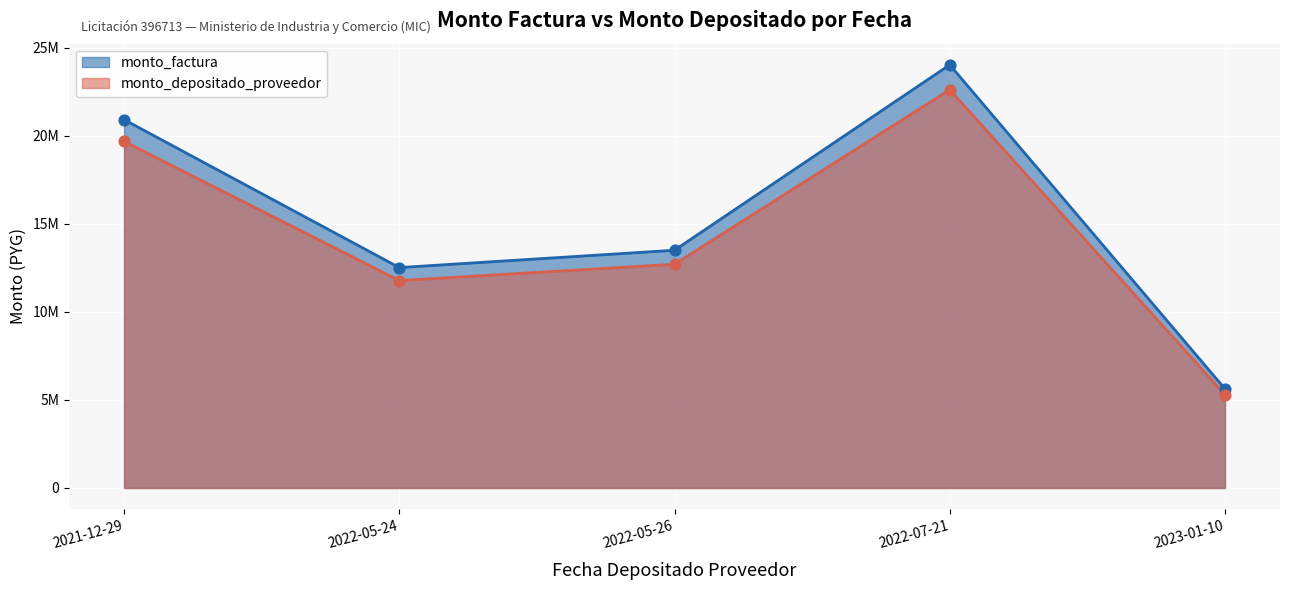

Is the value of monto_factura at 2023-01-10 greater than the value of monto_depositado_proveedor at 2022-07-21?

No